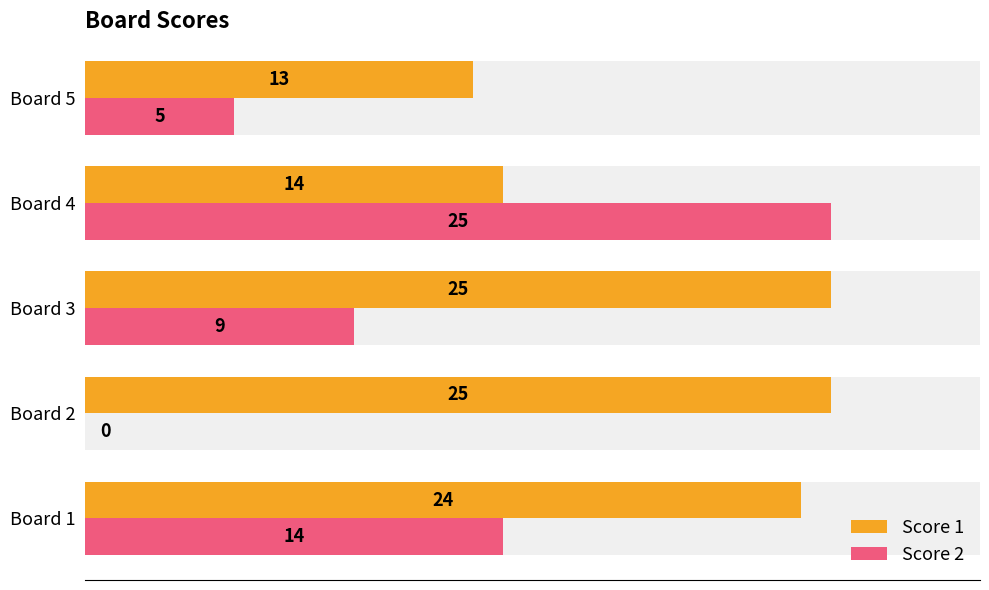

Reading left to right, what are all the values shown in this chart?

Score 1: 24	25	25	14	13
Score 2: 14	0	9	25	5